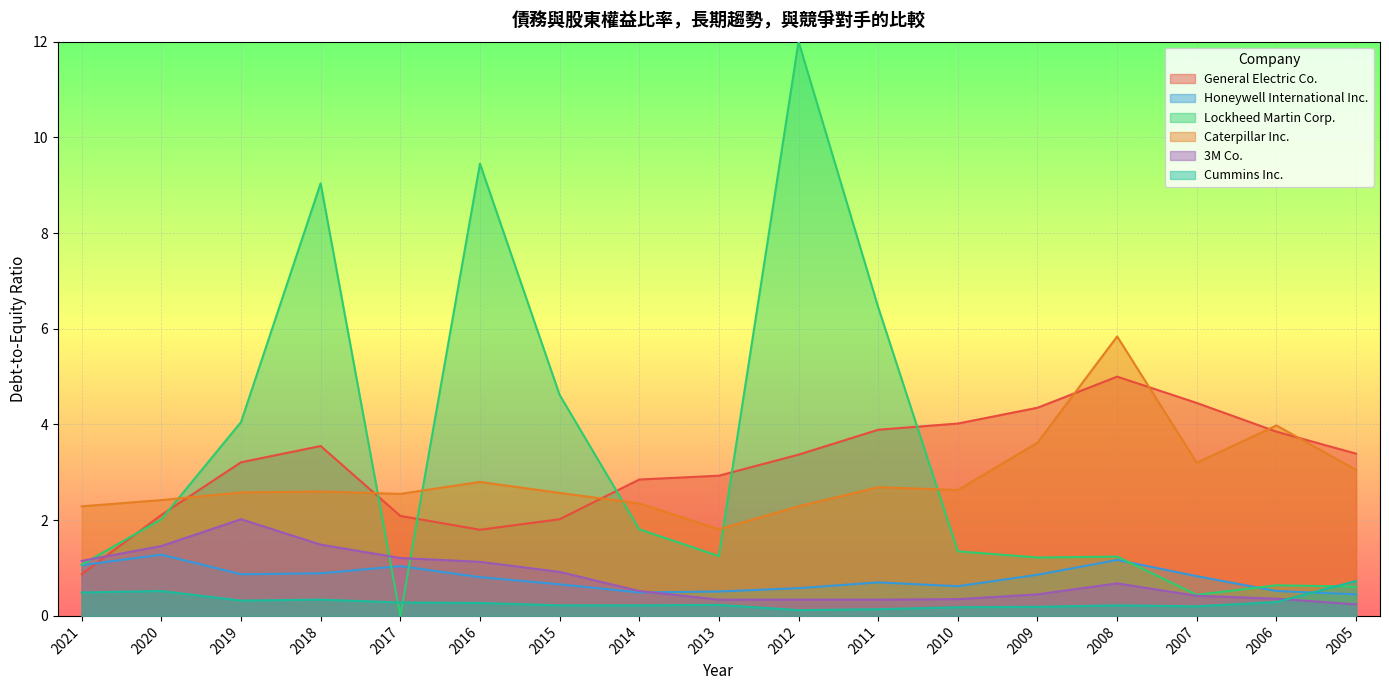

Which series has the widest spread of values?

Lockheed Martin Corp.